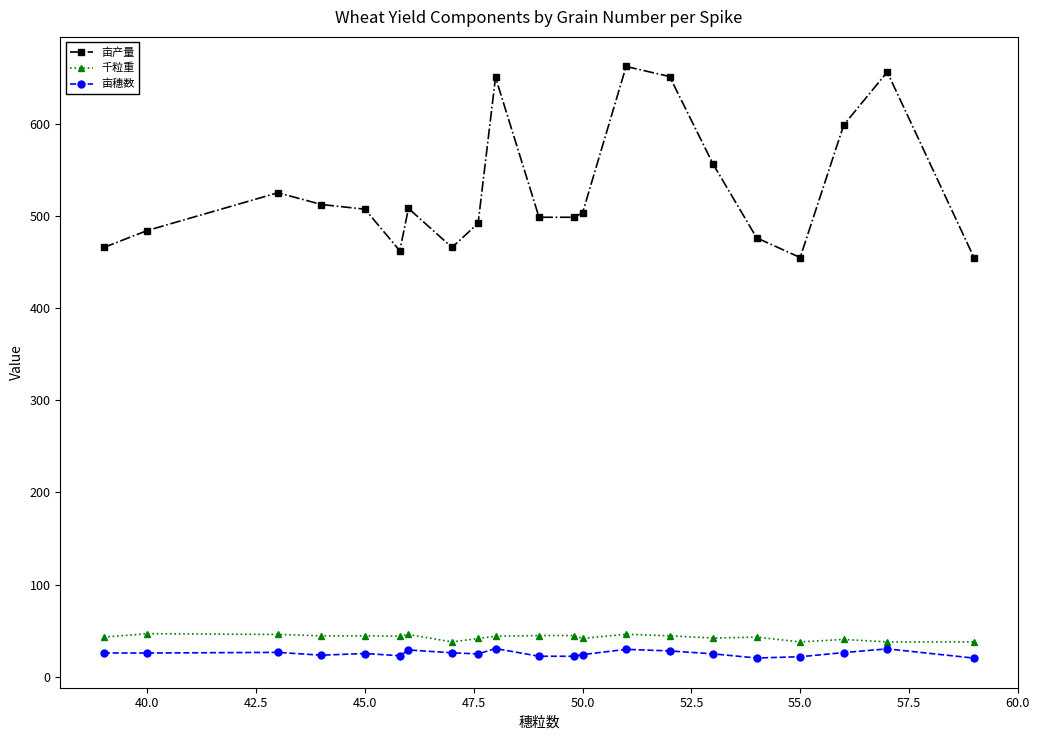

What is the average value of the 亩产量 series?

527.7